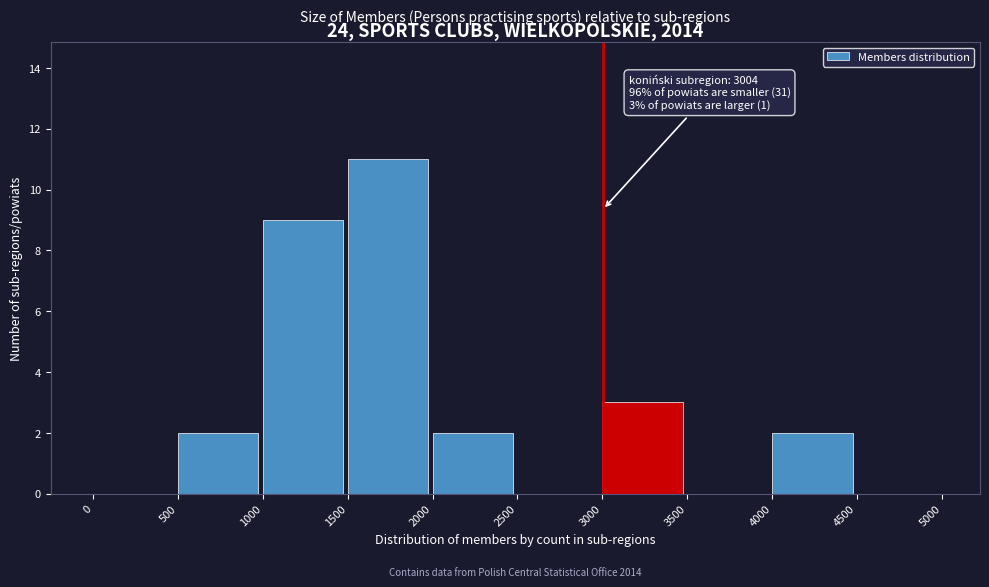

Over which range of the x-axis is the bar tallest?

1500 to 2000